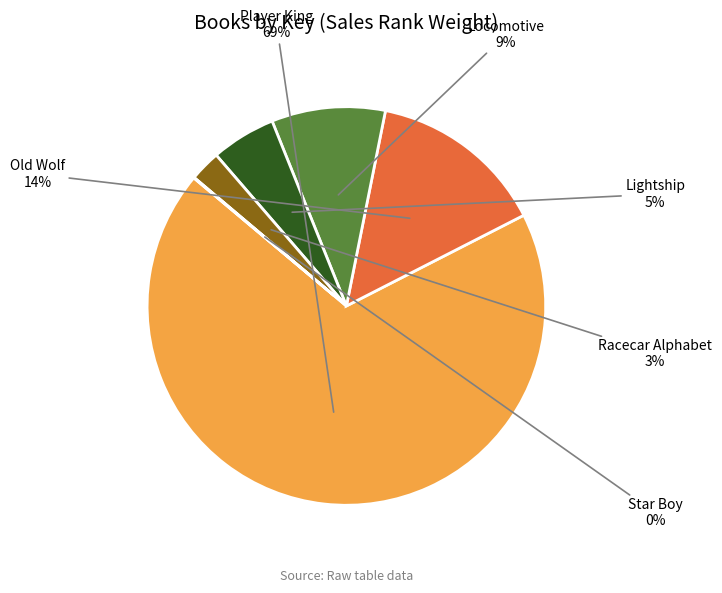

How many slices are in this pie chart?

6